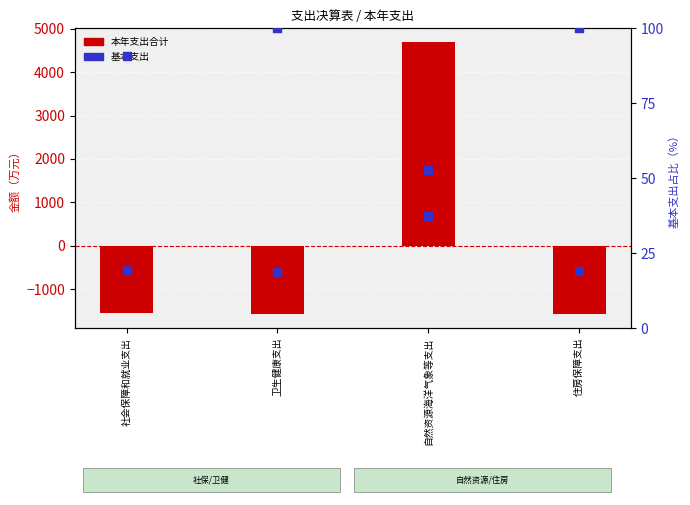

What is the total value across all series at 卫生健康支出?

-2075.5